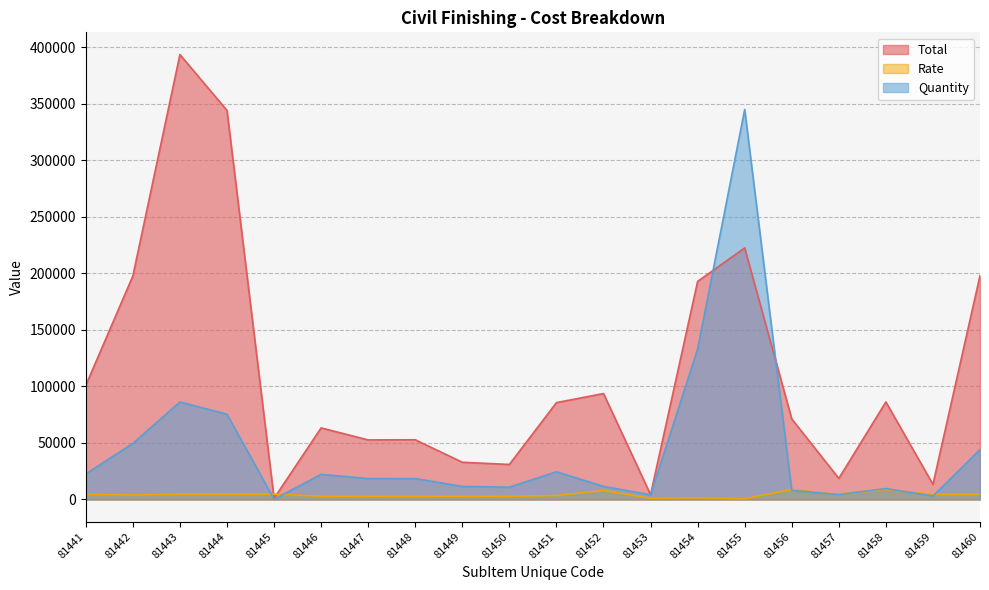

Which series has the largest range (max minus min)?

Total